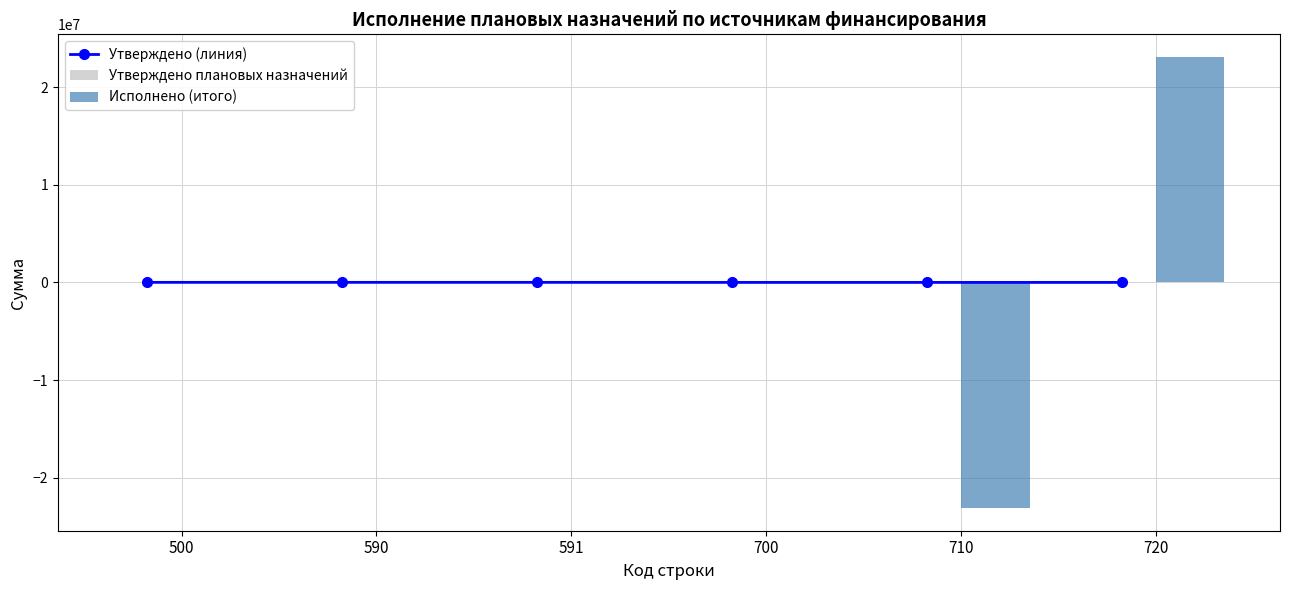

Reading right to left, what are all the values shown in this chart?

Утверждено (линия): 720=0.0	710=0.0	700=0.0	591=6000.0	590=6000.0	500=6000.0
Утверждено плановых назначений: 720=0.0	710=0.0	700=0.0	591=6000.0	590=6000.0	500=6000.0
Исполнено (итого): 720=23098209.7	710=-23121600.4	700=-23390.7	591=6000.0	590=6000.0	500=-17390.7